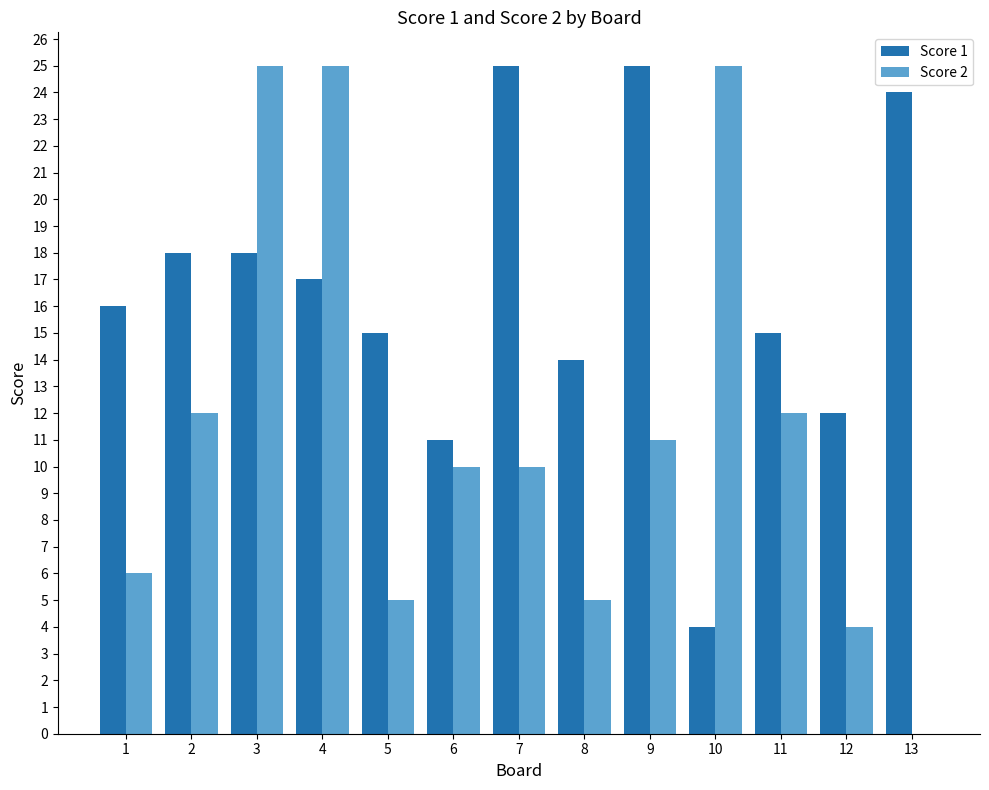

Is it true that Score 1 equals 41 at 9?

False